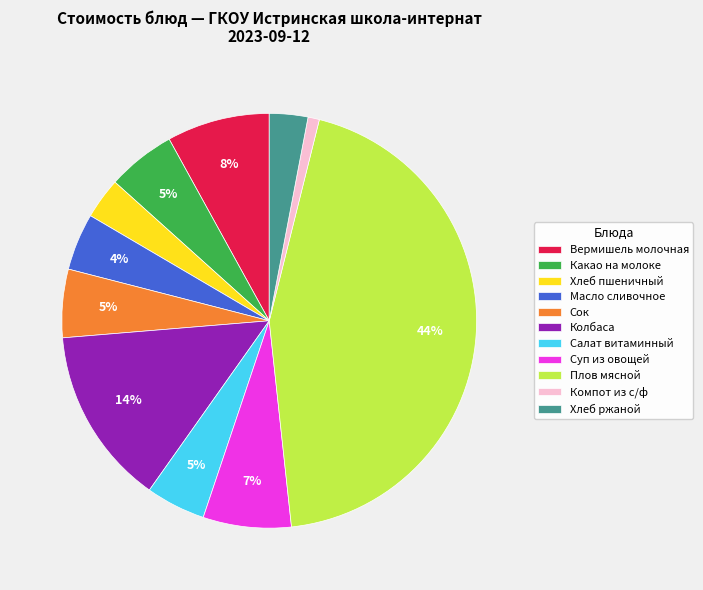

What is the ratio of the value at Масло сливочное to the value at Колбаса?

0.3